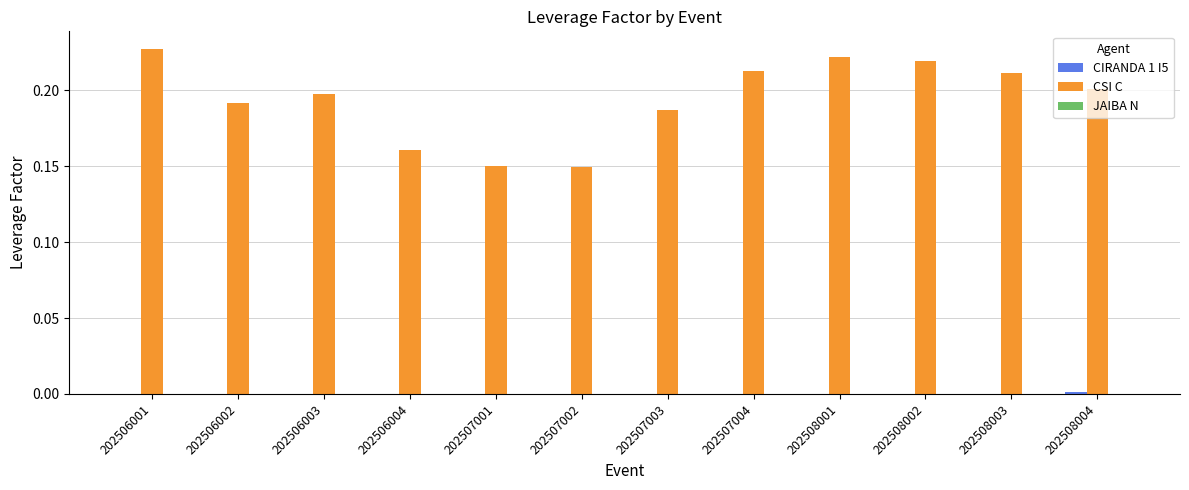

True or false: CSI C has a value of 0.4 at 202506001.

False